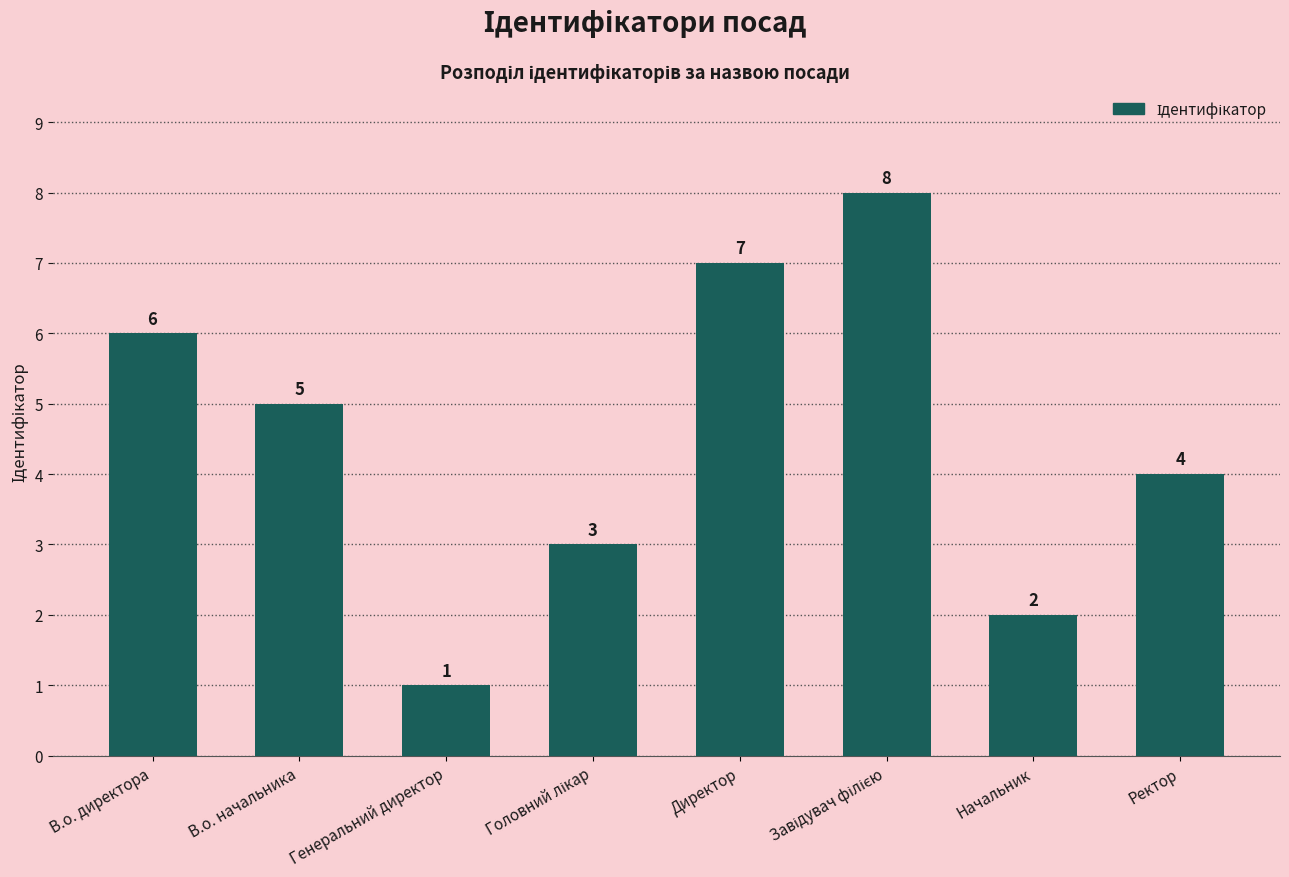

What is the smallest value displayed?

1